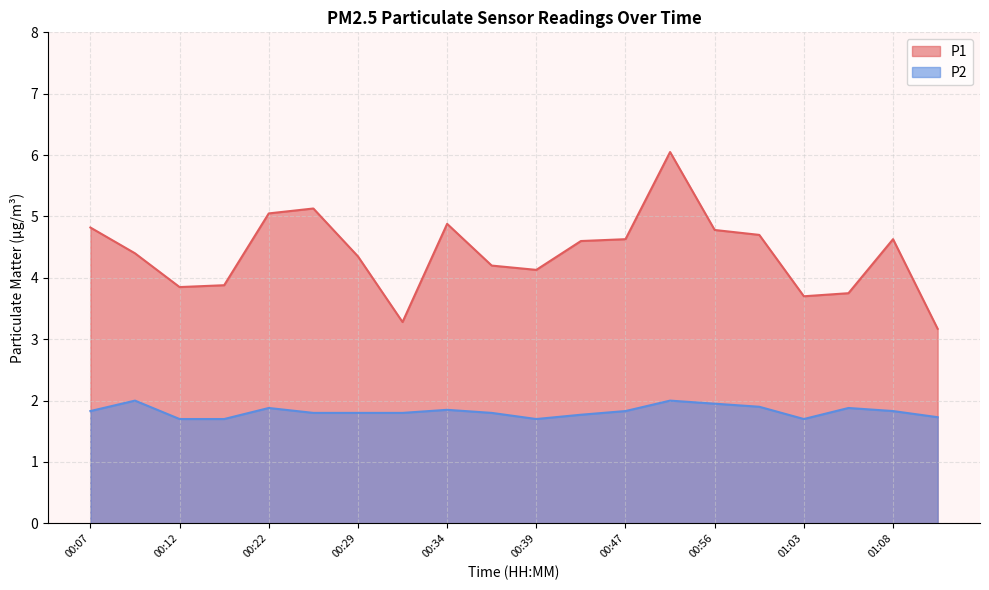

True or false: P2 has a value of 1.8 at 00:47.

True